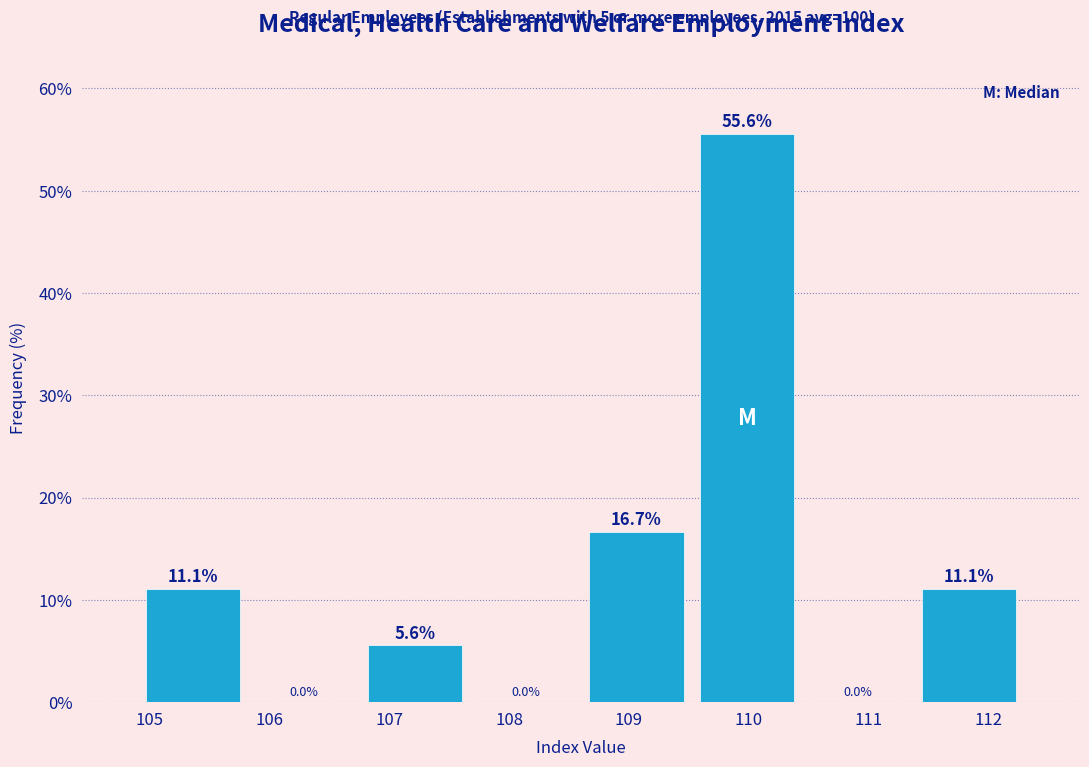

How tall is the bar that spans 111.4 to 112.3 on the x-axis? The bar edges are not printed on the chart, so give them approximately, as read against the axis.

11.1